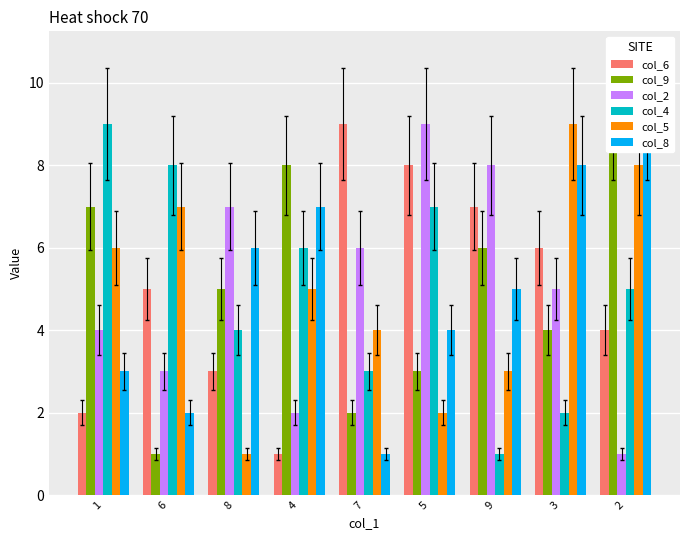

How many groups of bars are there?

9